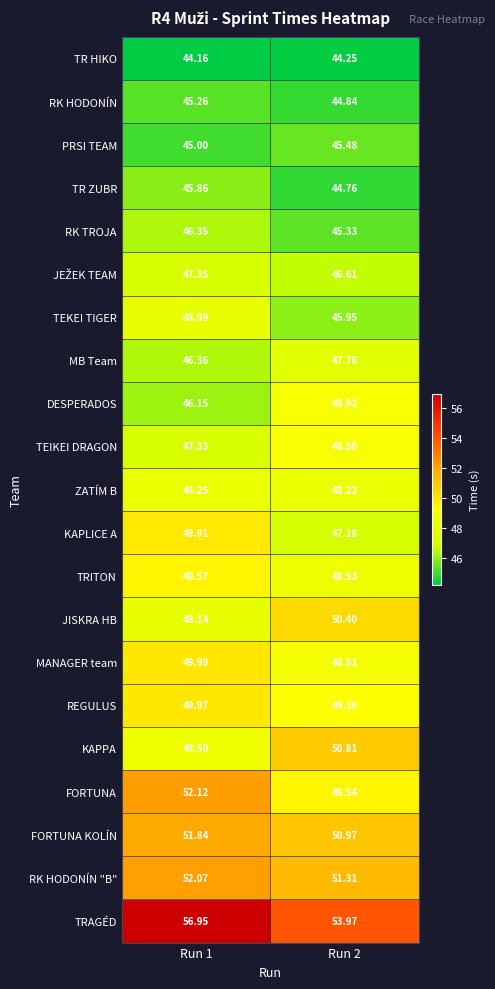

Which series has the widest spread of values?

TRAGÉD